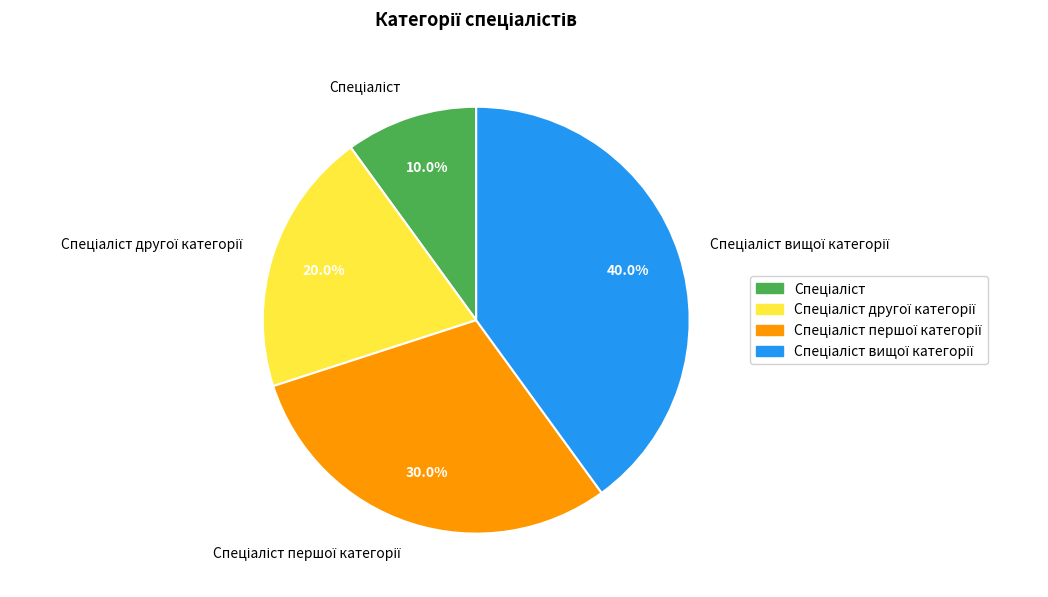

Is there any slice that represents more than half of the pie?

No